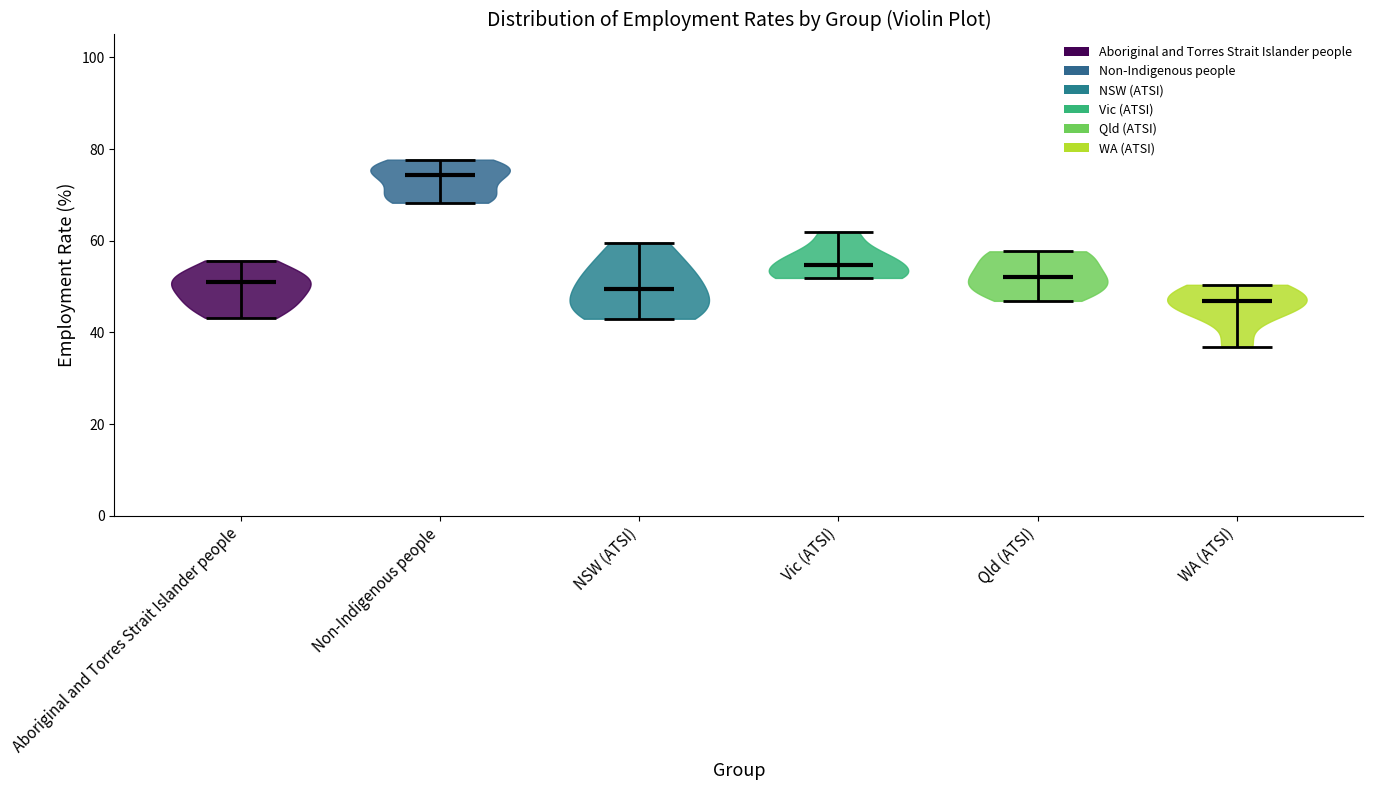

Which violin has the lowest median line?

WA (ATSI)